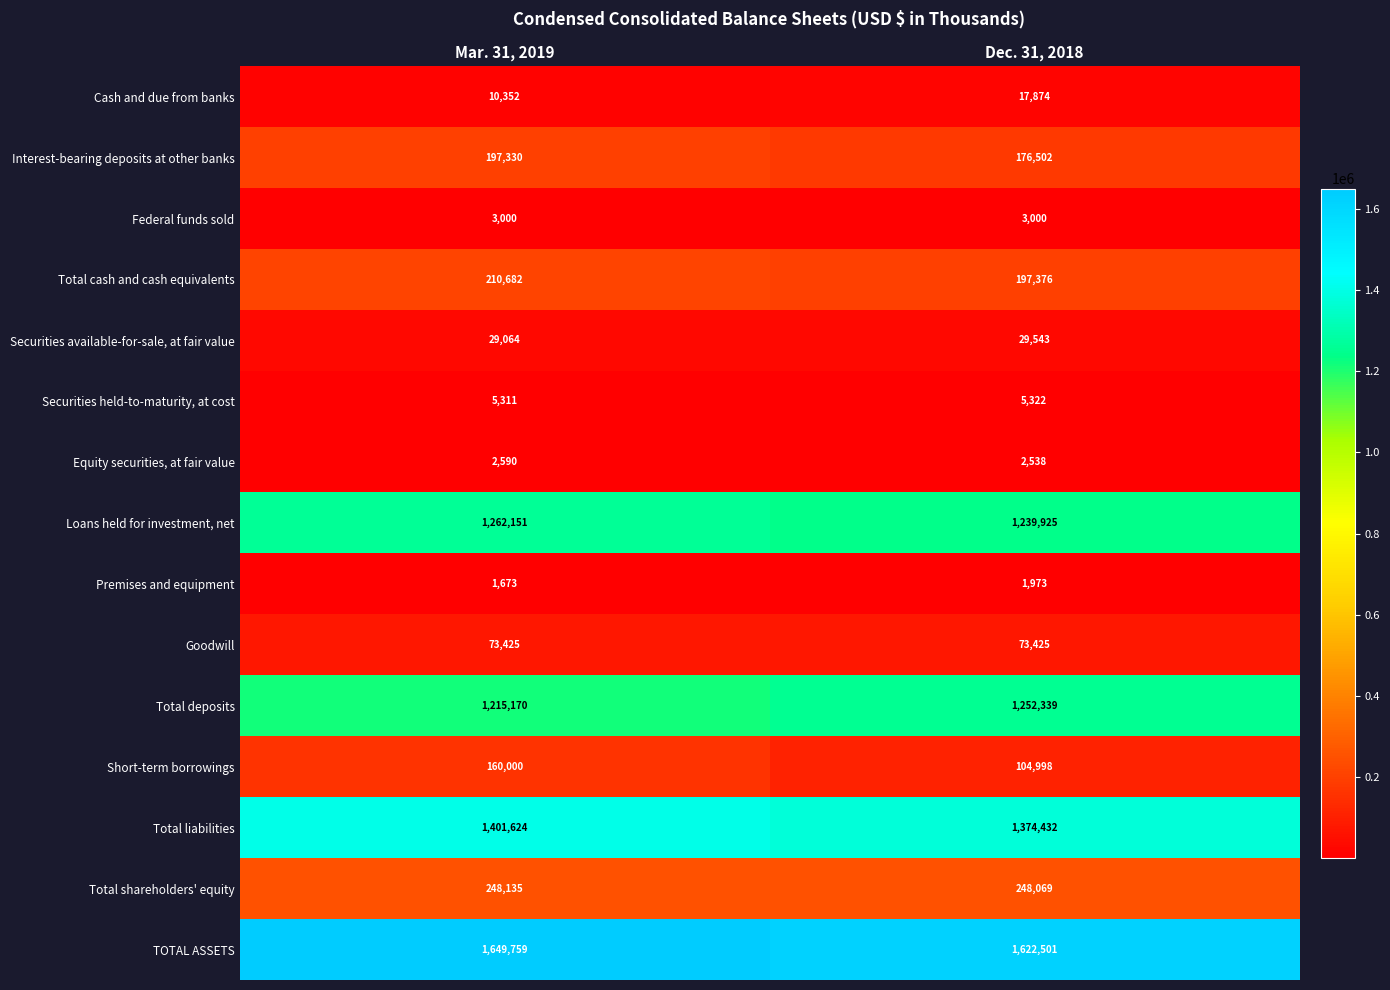

How many categories are shown in the chart?

2